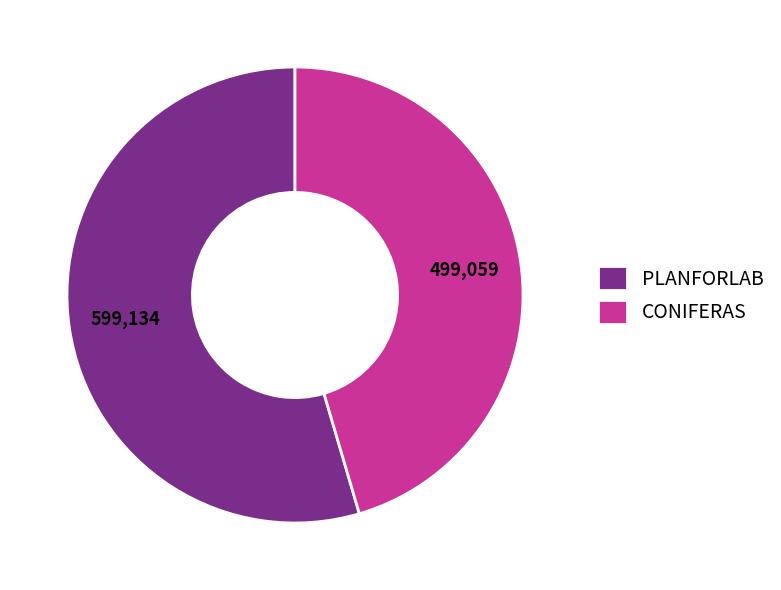

Does any single category account for the majority?

Yes